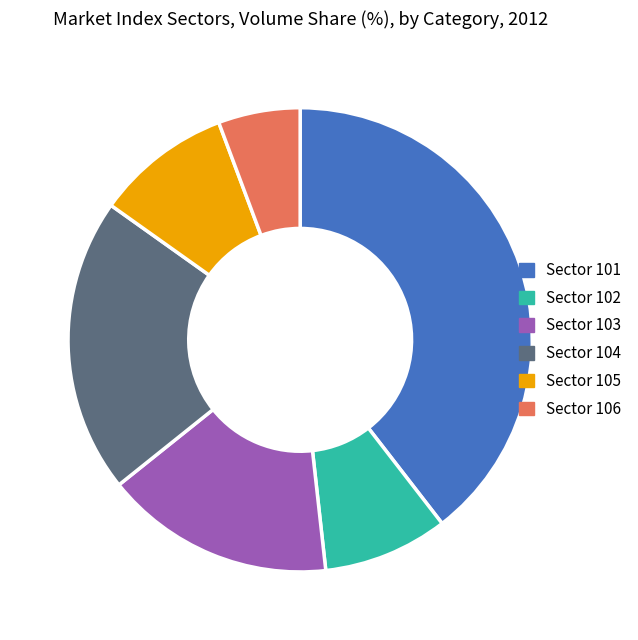

Does Sector 104 account for over 50% of the chart?

No